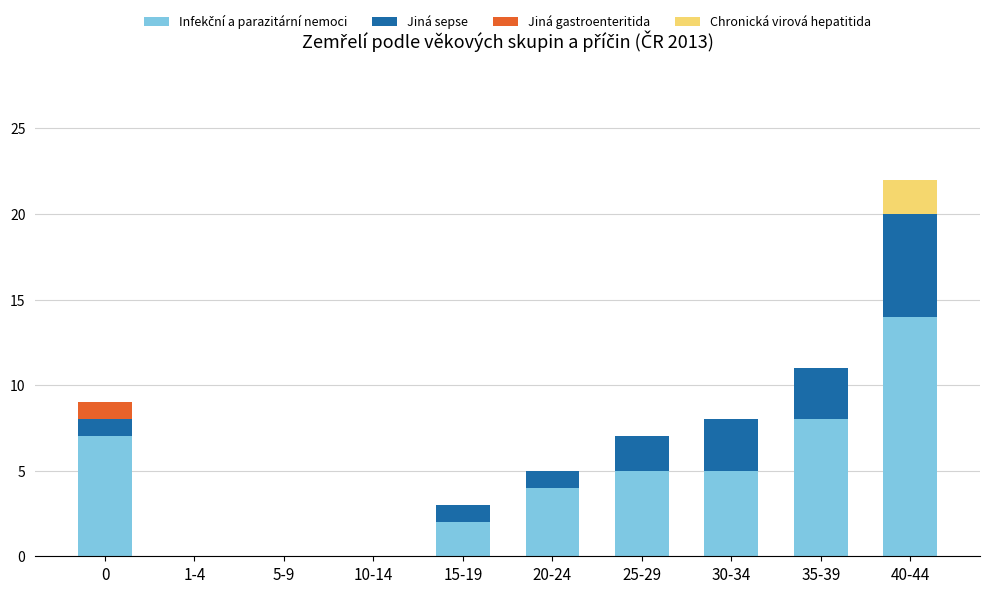

At which category is the sum across all series the highest?

40-44